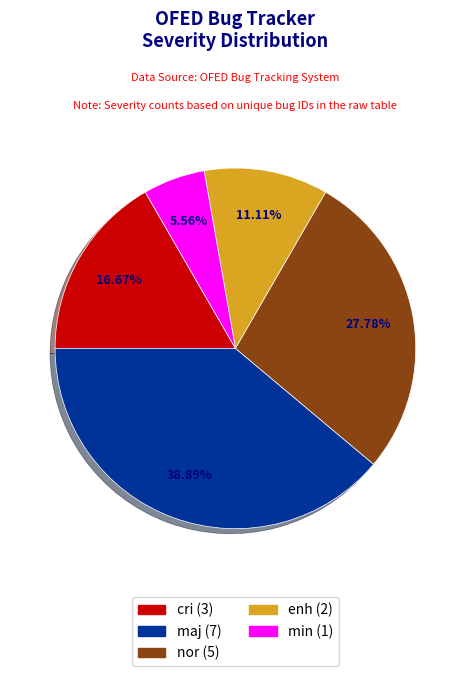

Is there any slice that represents more than half of the pie?

No